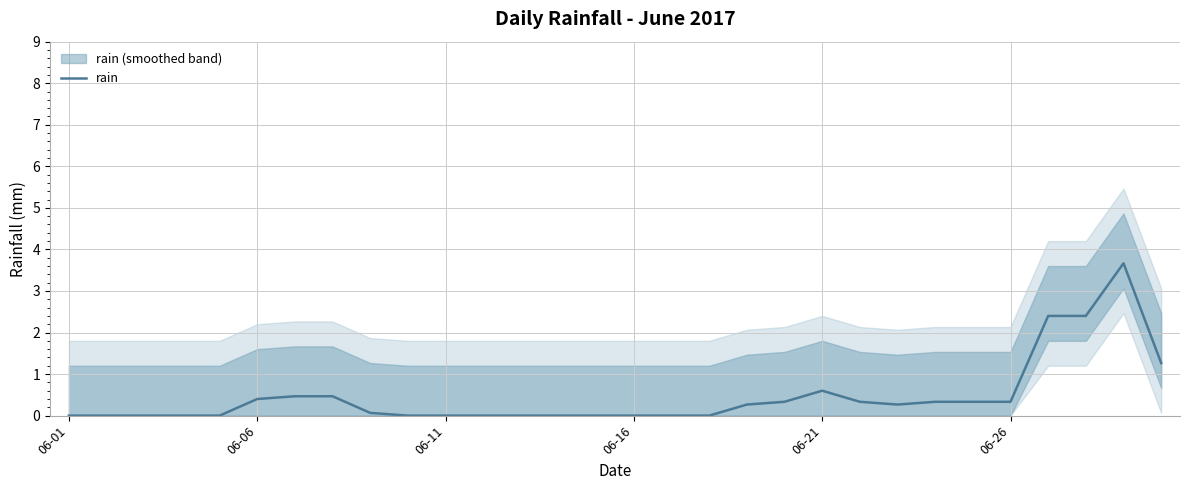

What is the maximum value shown in the chart?

3.7